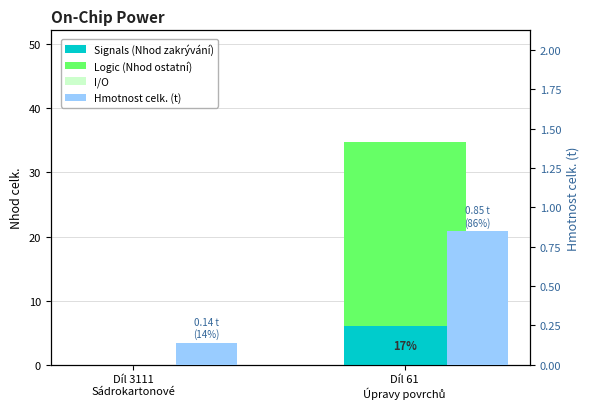

Is the value of Hmotnost celk. (t) at Díl 3111
Sádrokartonové greater than the value of Logic (Nhod ostatní) at Díl 61
Úpravy povrchů?

No